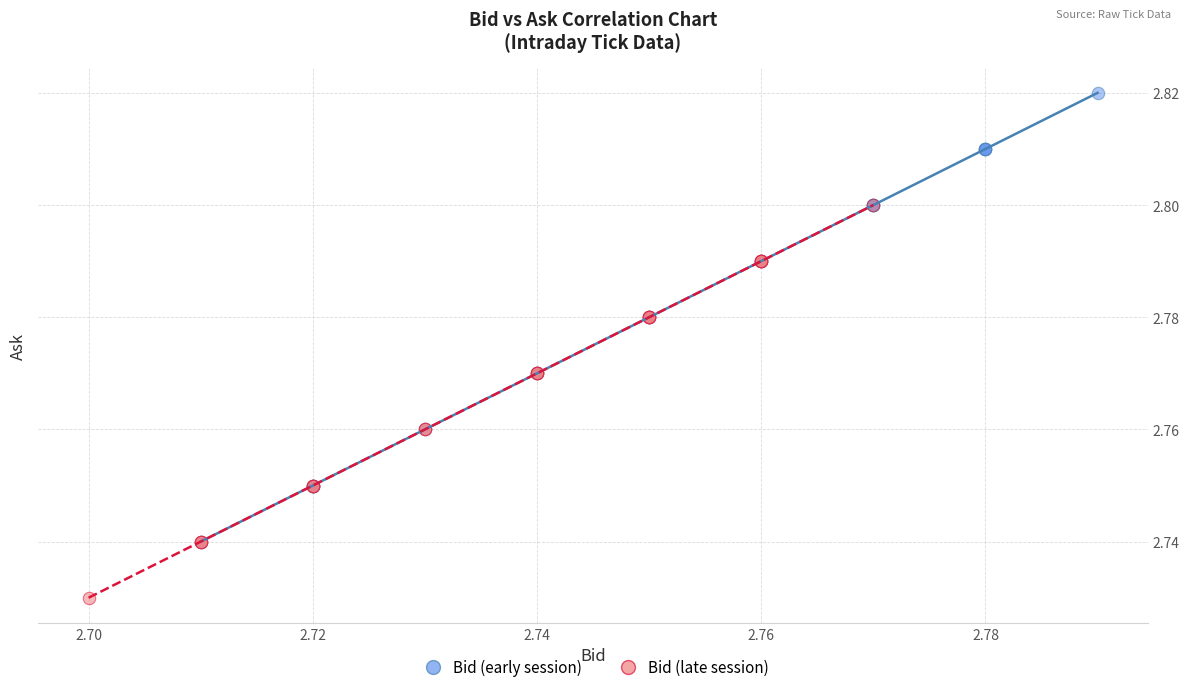

Which series has the largest Y range (max minus min)?

Bid (early session)